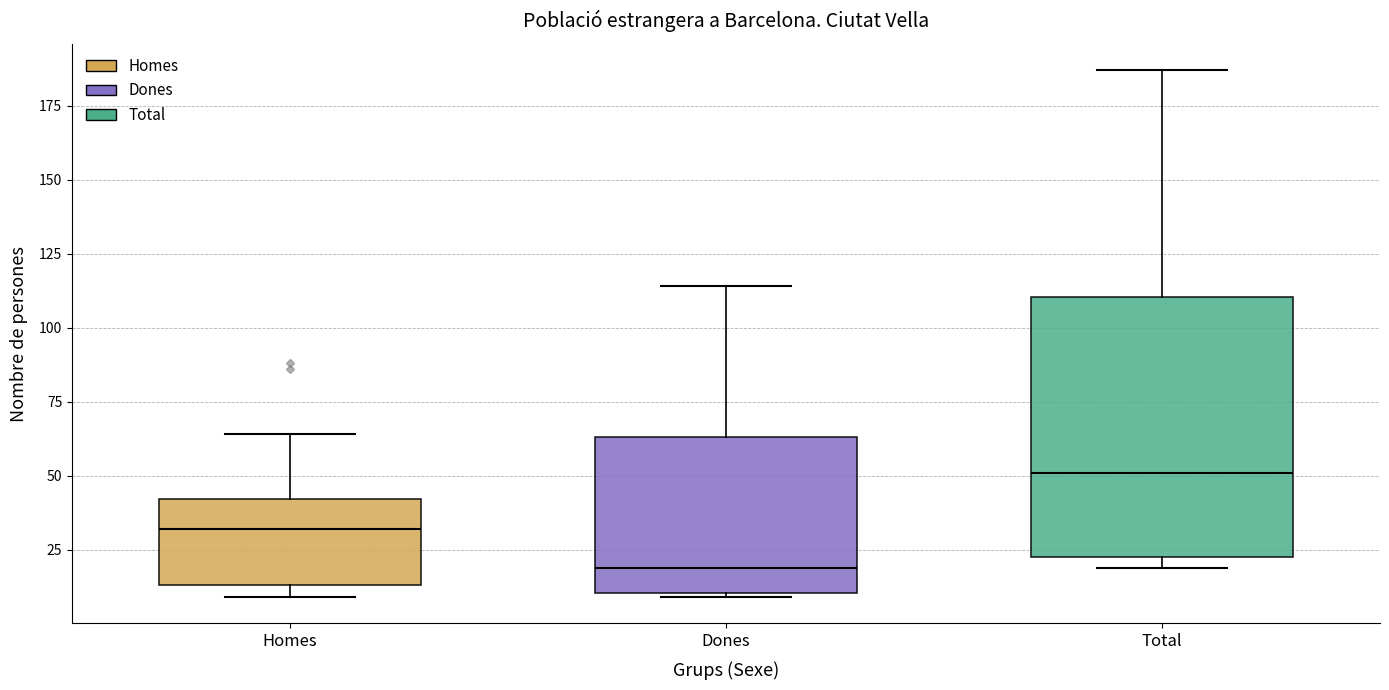

Which box has the lowest median line?

Dones